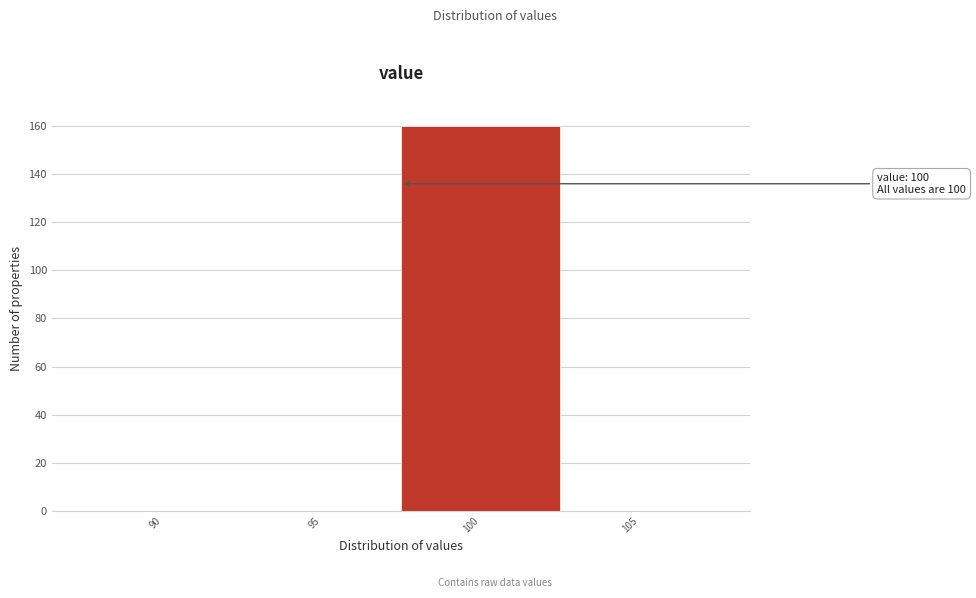

Reading right to left, transcribe all the data shown in this chart.

105=0	100=160	95=0	90=0